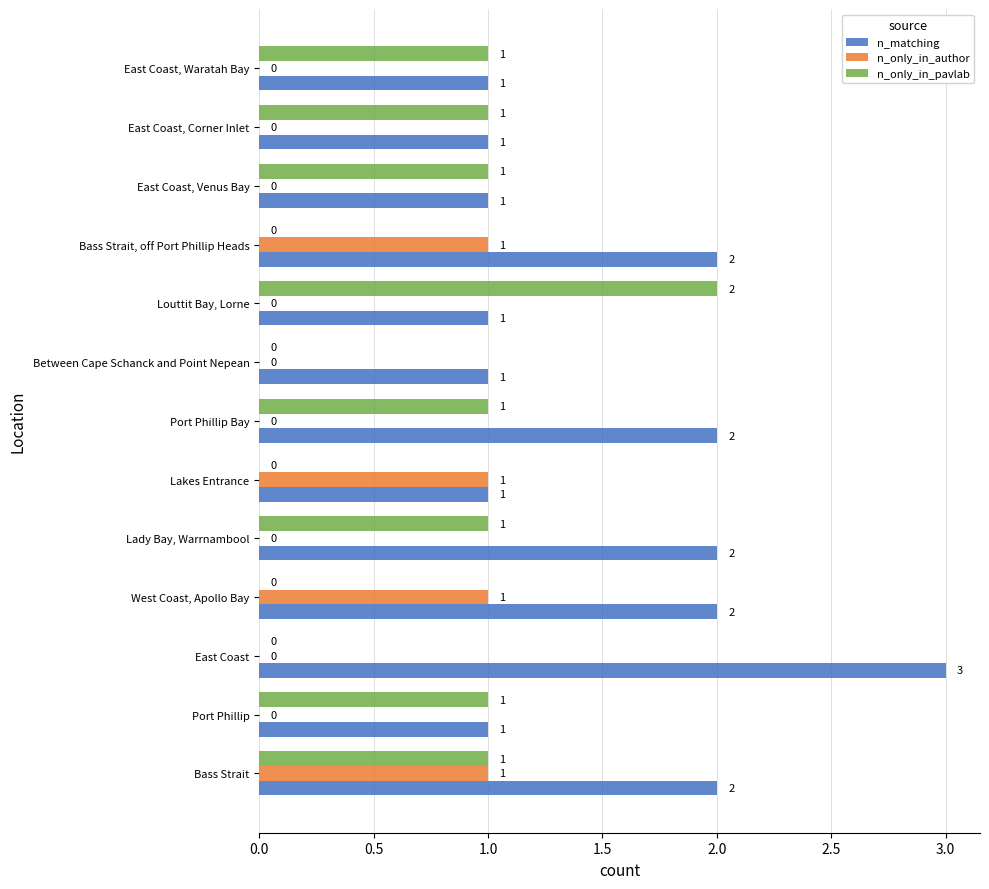

The value of n_only_in_pavlab at Louttit Bay, Lorne is 2. True or false?

True